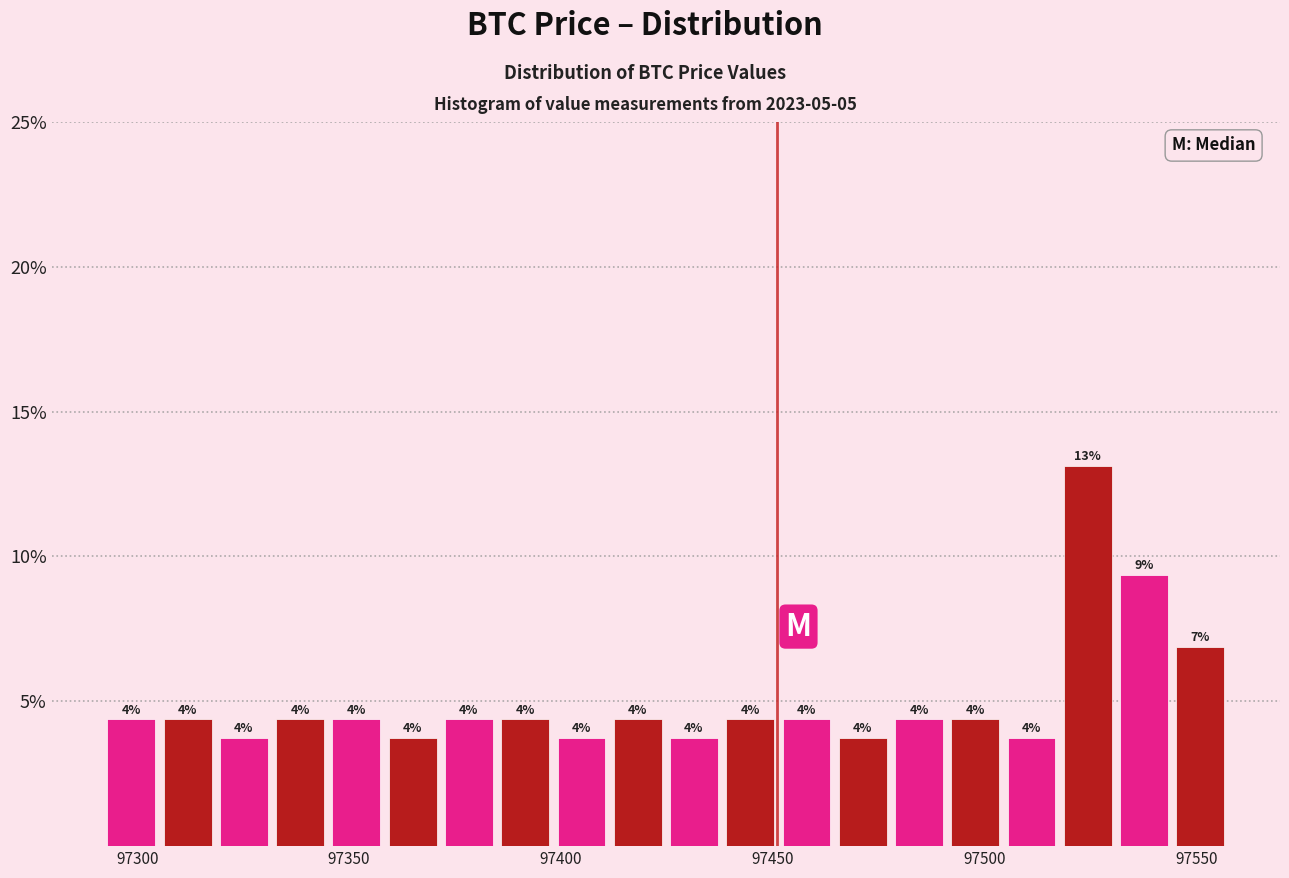

Read against the x-axis, roughly where is the centre of the tallest bar?

97525